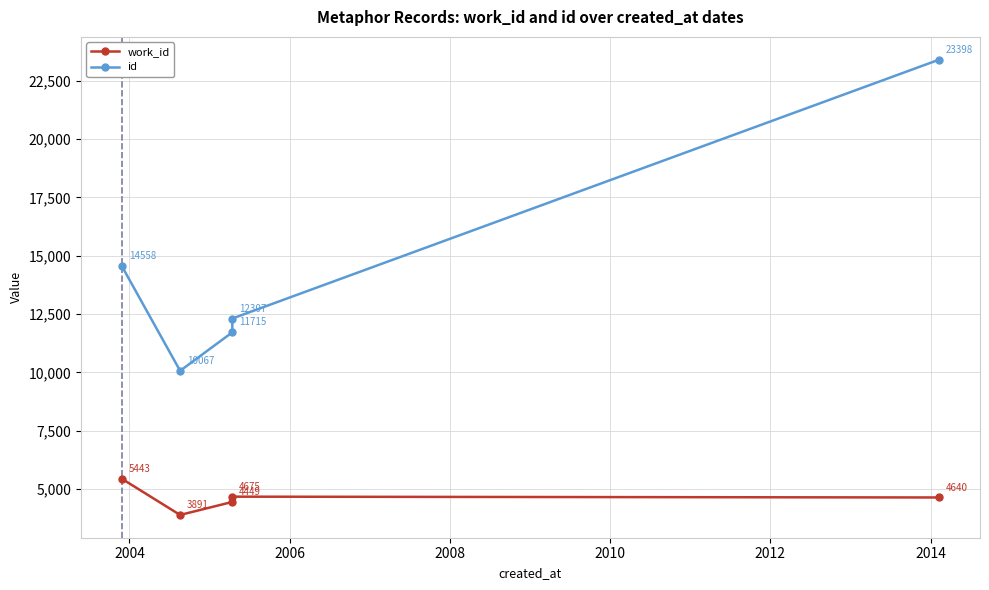

True or false: work_id and id cross at least once.

False